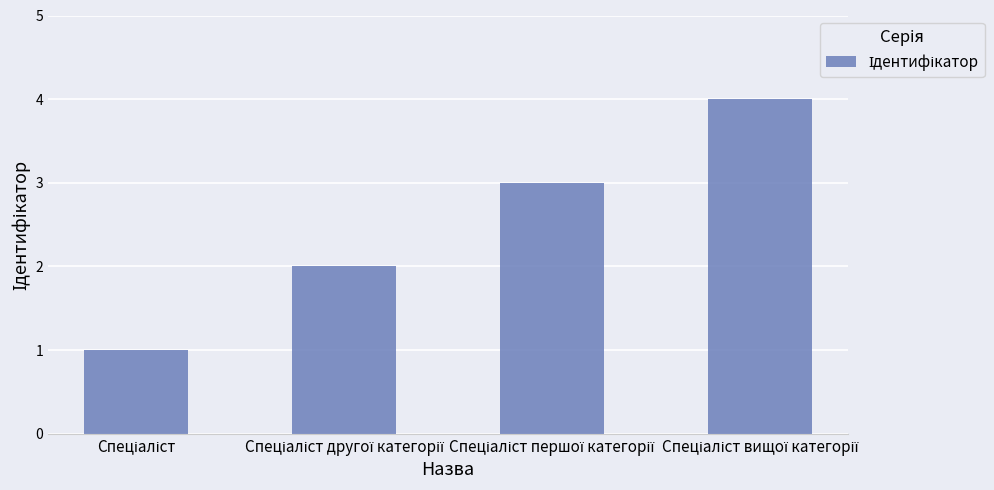

What is the difference between the maximum and minimum values?

3